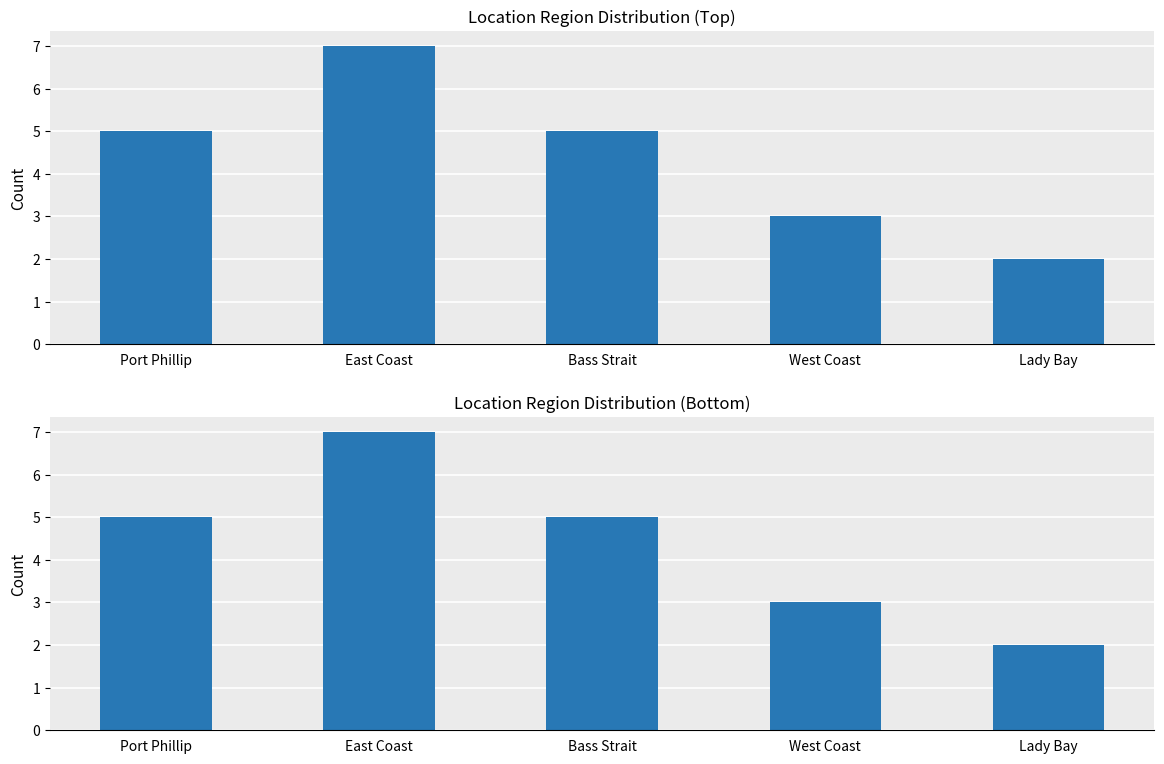

What is the sum of all values?

22